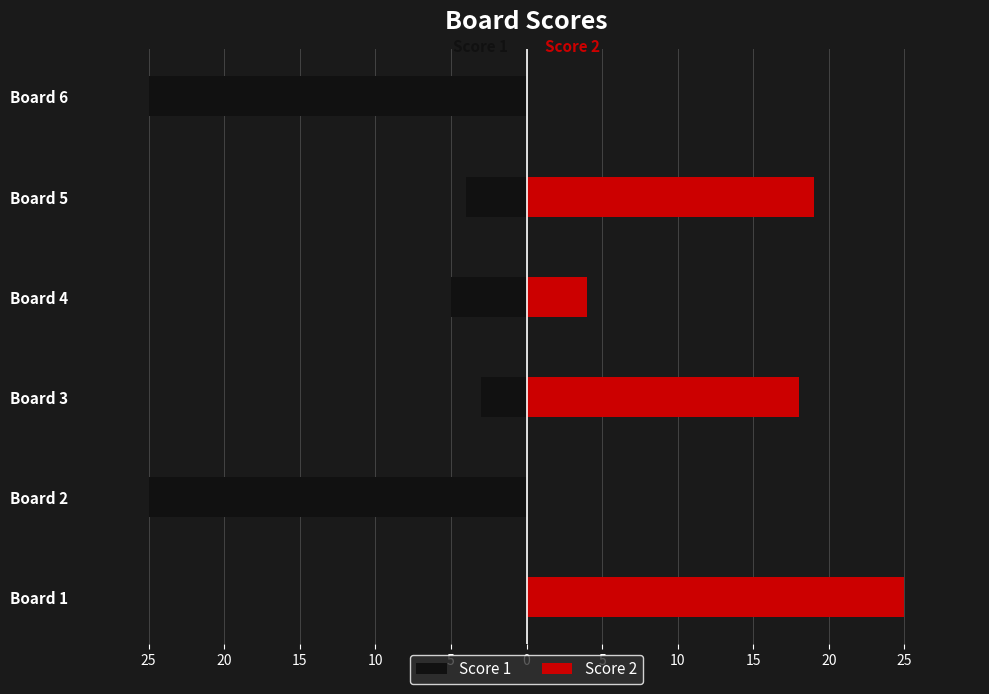

Which series has the widest spread of values?

Score 1